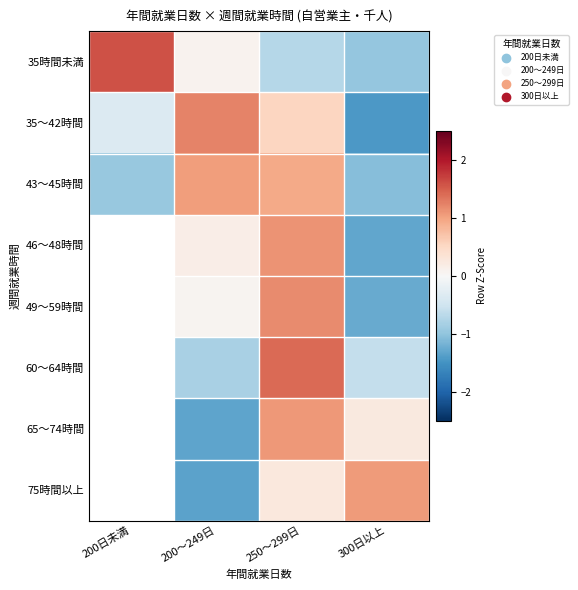

List the series in order of their overall mean, lowest first.

43～45時間, 35時間未満, 35～42時間, 46～48時間, 49～59時間, 60～64時間, 65～74時間, 75時間以上